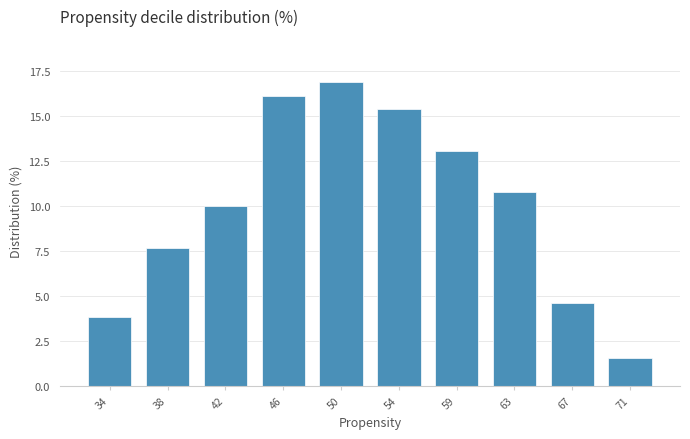

Reading left to right, list all the values displayed in this chart.

3.8	7.7	10.0	16.2	16.9	15.4	13.1	10.8	4.6	1.5